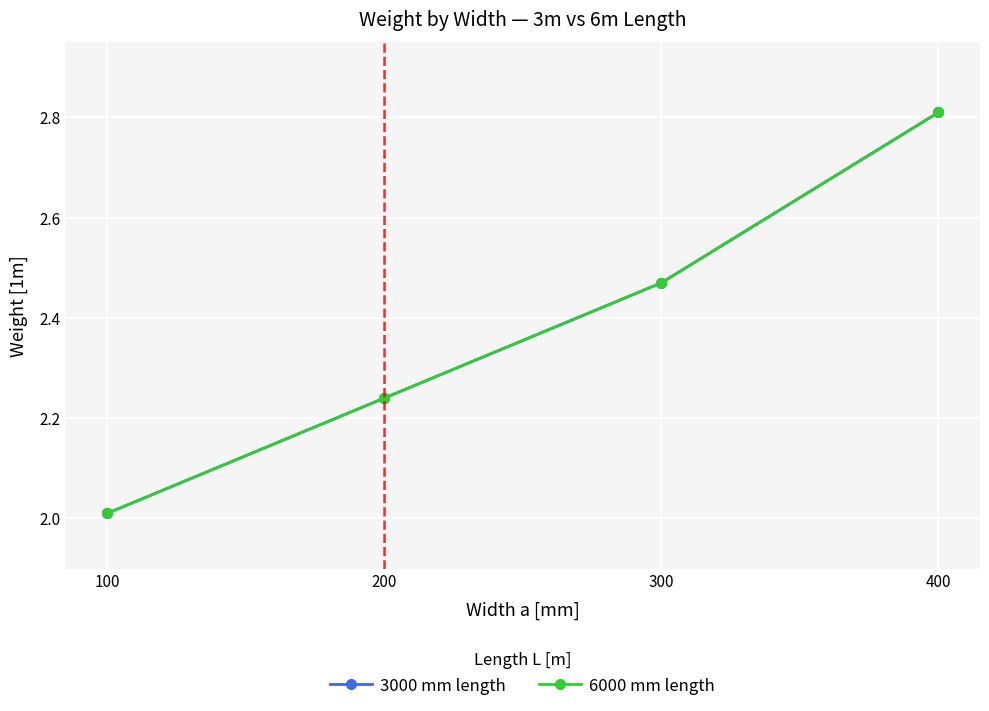

Does the chart have visible grid lines?

Yes